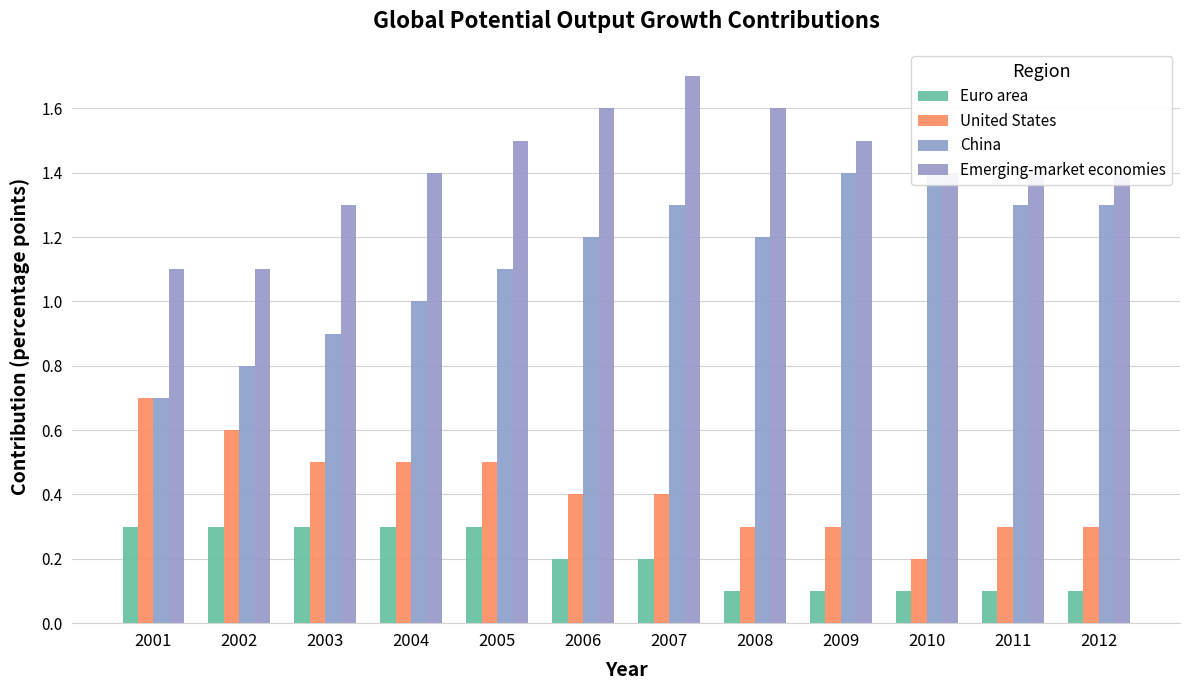

Which series has the widest spread of values?

China